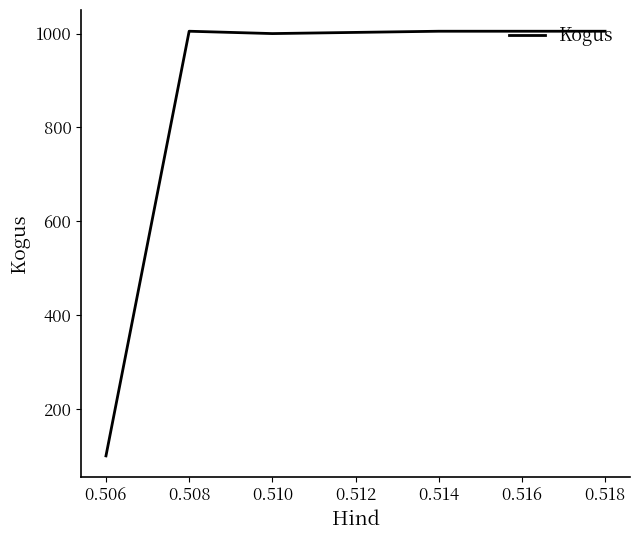

How many interior local valleys (lower than both neighbors) does the data have?

1